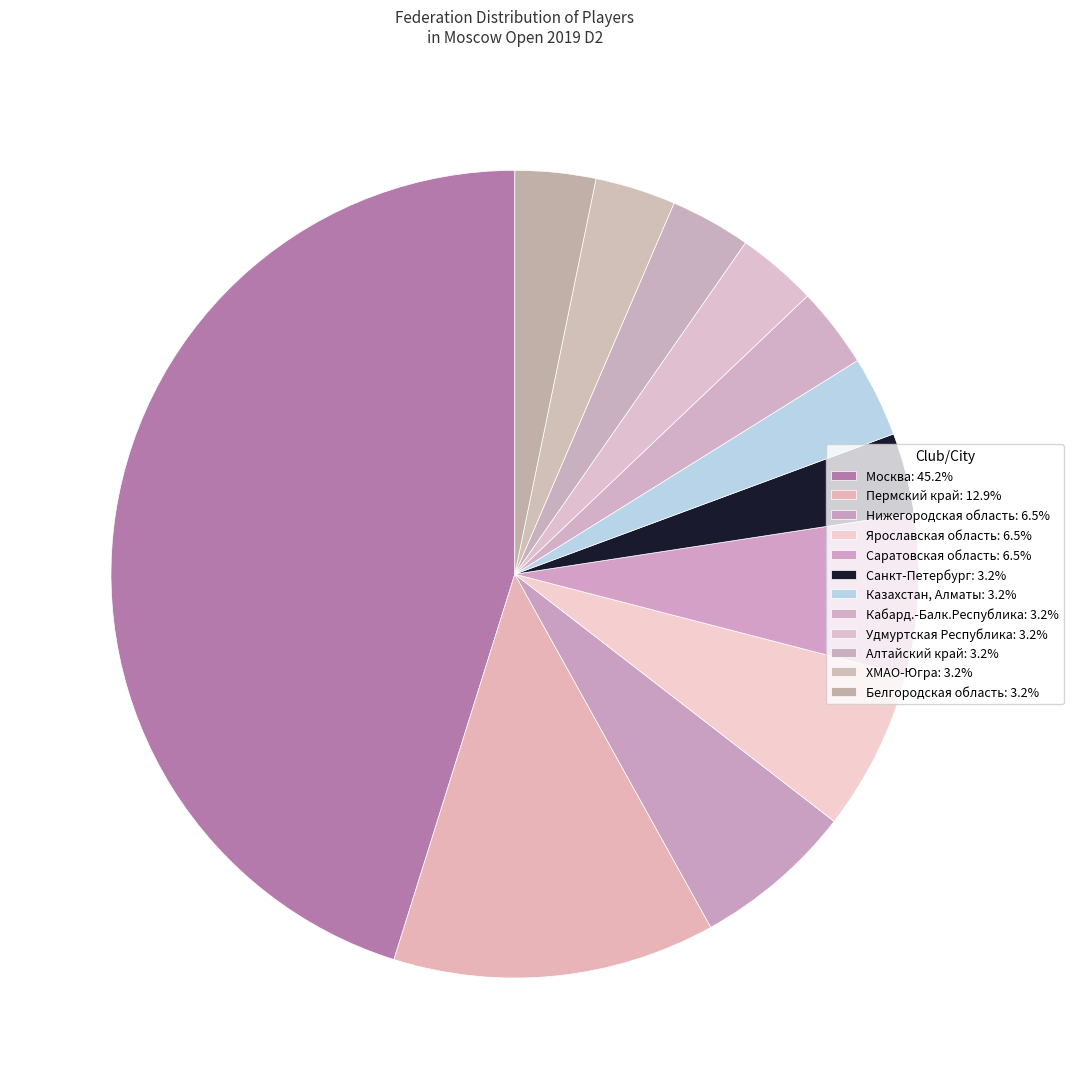

To the nearest percent, what percentage of the pie is Санкт-Петербург?

3%